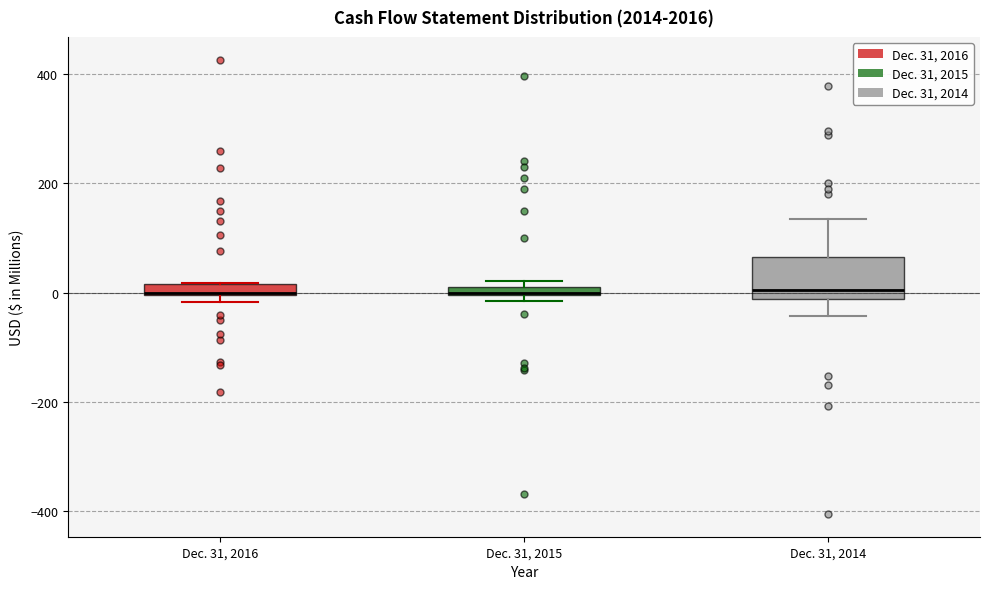

Where is the lower edge of the box for Dec. 31, 2016 on the y-axis? The values are not printed on the chart, so give them approximately, as read against the axis.

0